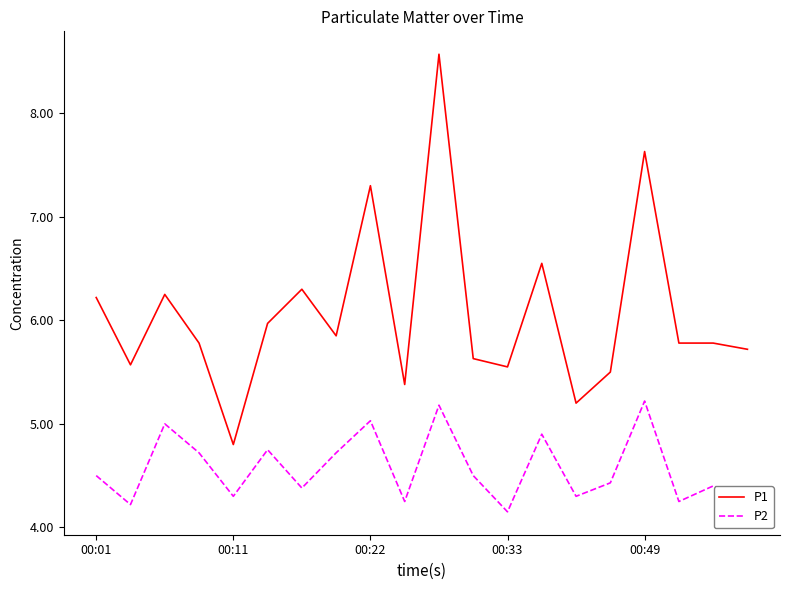

Rank the series by their maximum value, from lowest to highest.

P2, P1